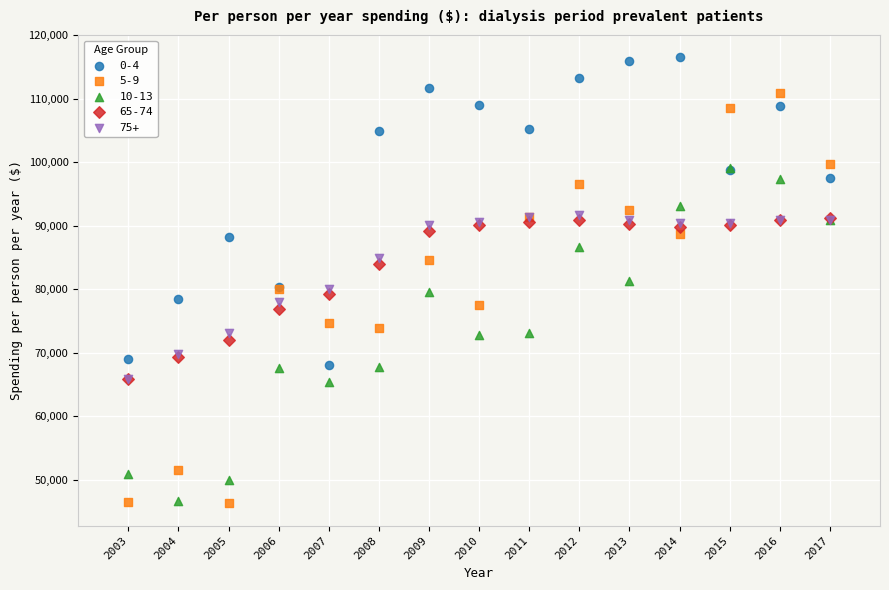

Which series reaches the maximum Y coordinate?

0-4